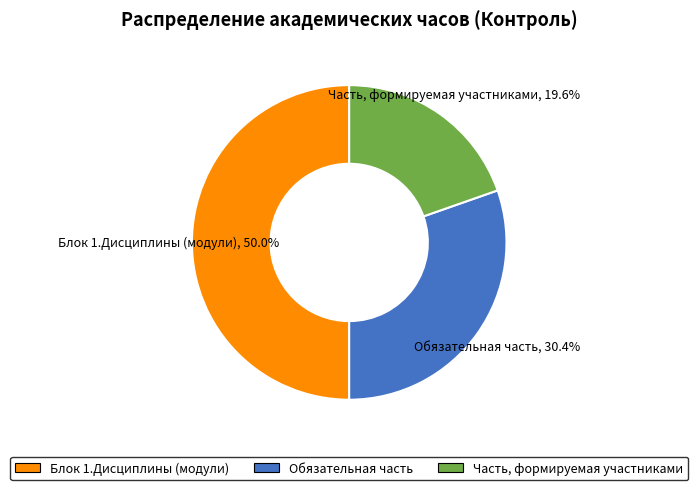

What is the largest slice in the pie chart?

Блок 1.Дисциплины (модули)